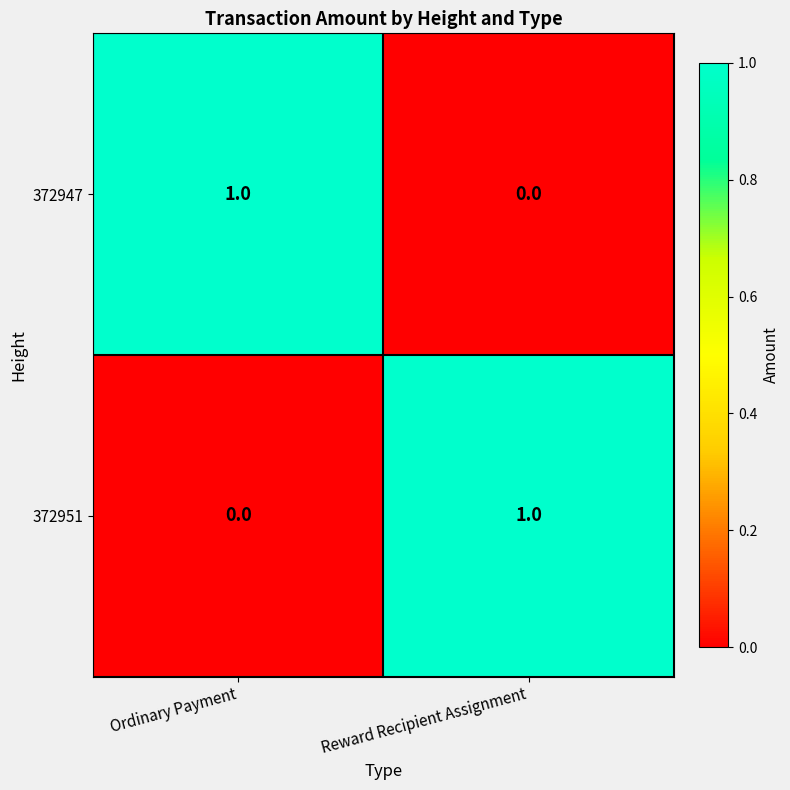

At how many categories does at least one series exceed 0?

2